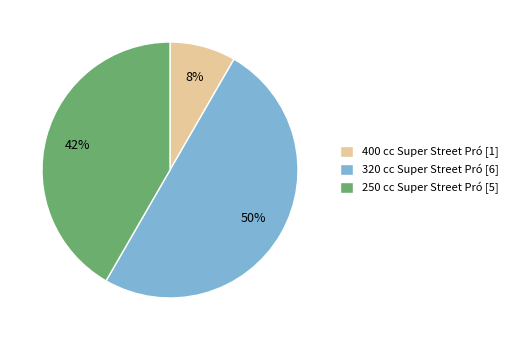

Which has a higher value, 250 cc Super Street Pró or 400 cc Super Street Pró?

250 cc Super Street Pró